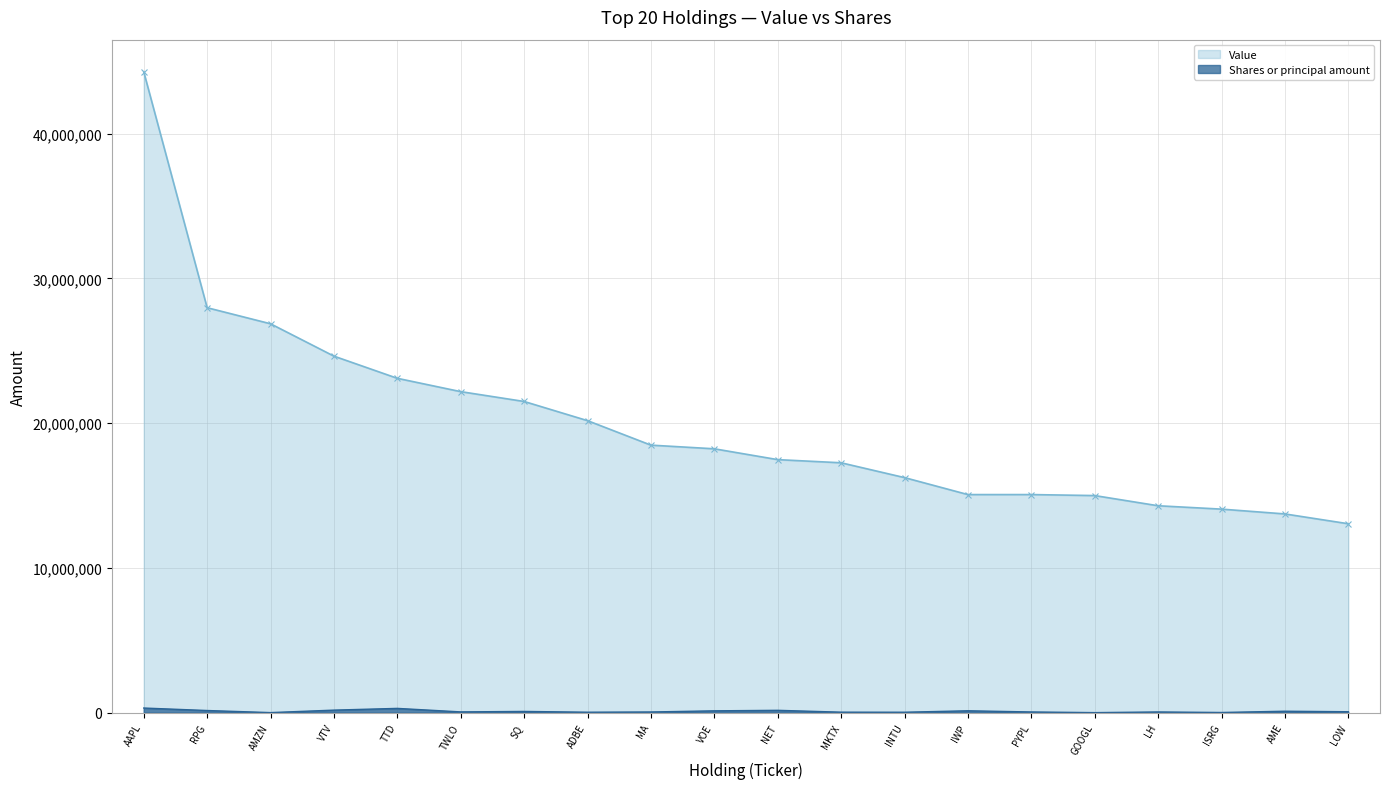

What are all the series names shown in the legend?

Value, Shares or principal amount